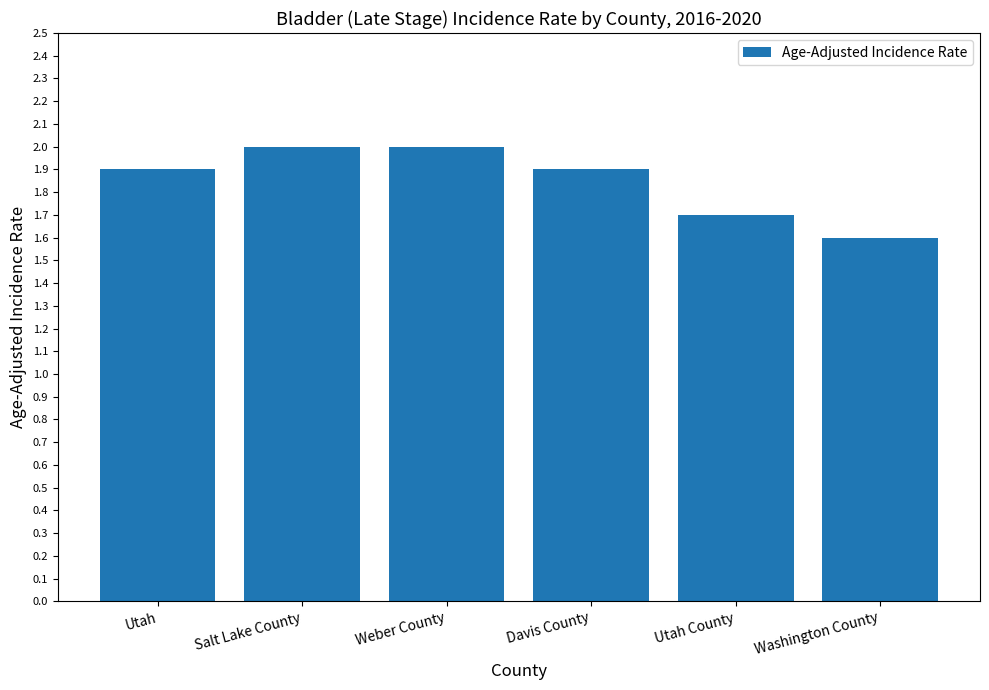

Count the values in the range 1 to 2.

6